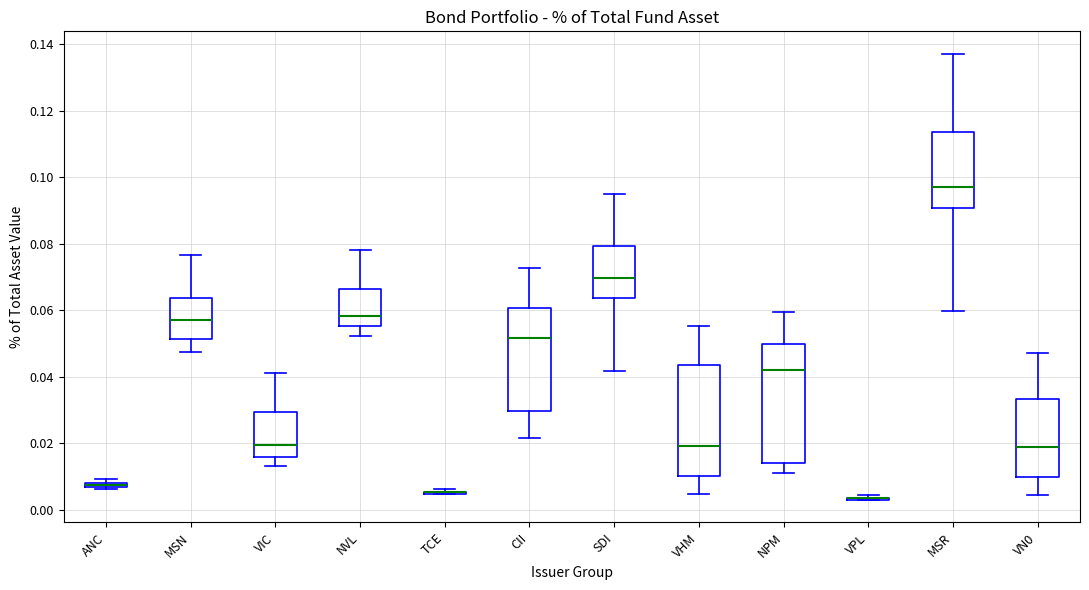

Which box is the tallest, from its lower edge to its upper edge?

NPM